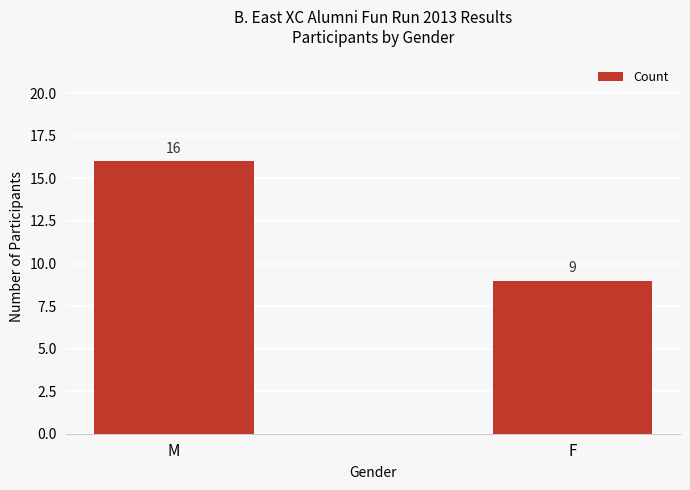

Which label corresponds to the largest value in the chart?

M